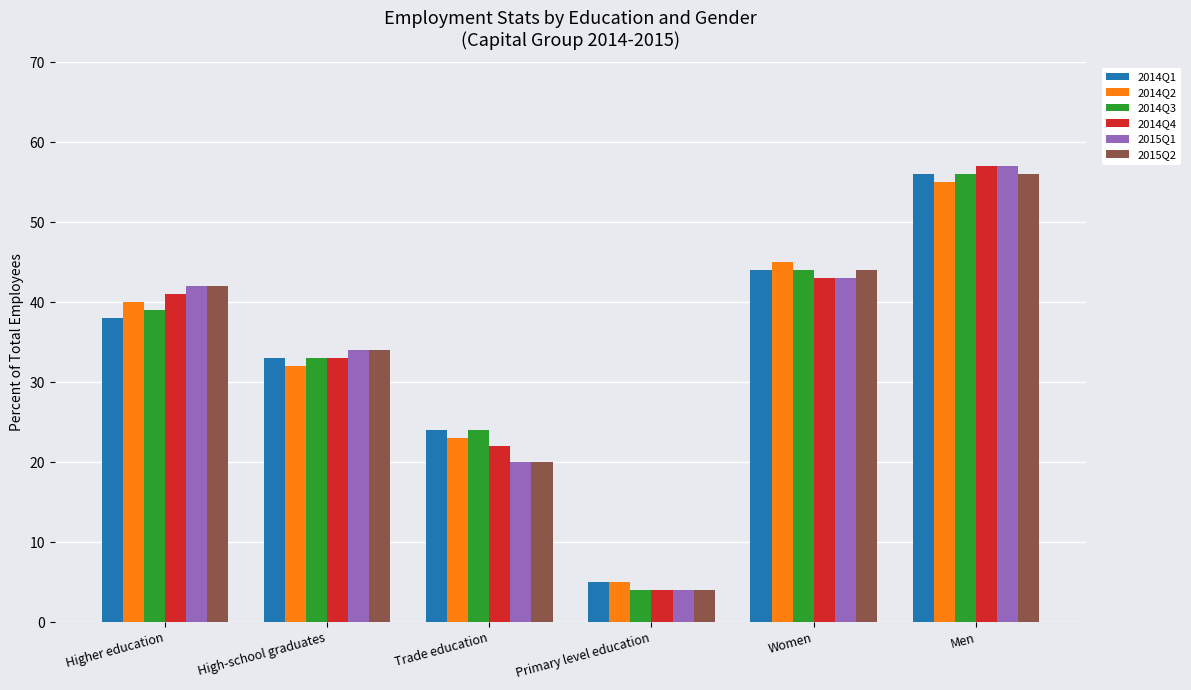

What is the label of the 5th bar from the left?

Women